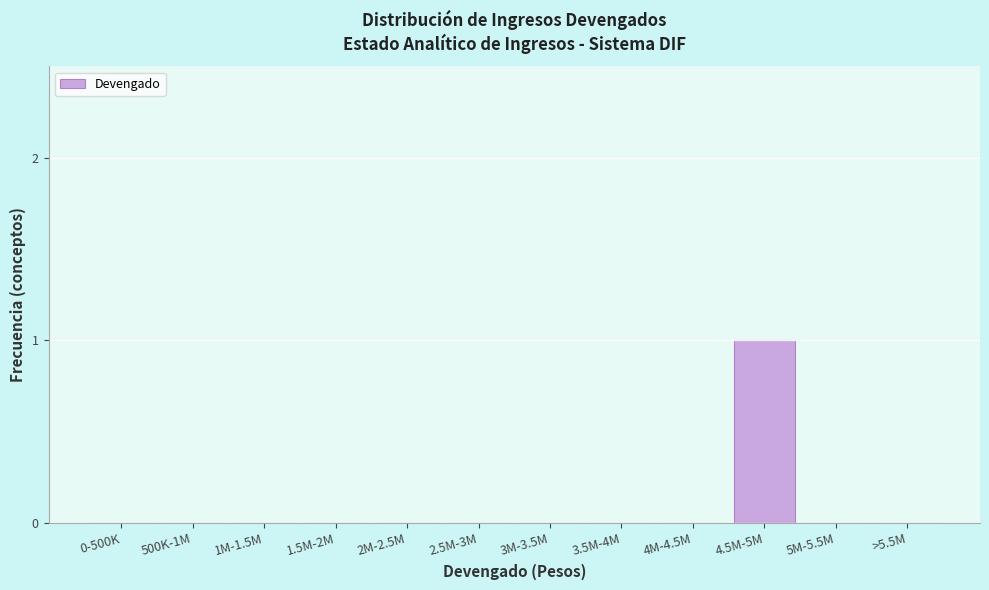

Reading right to left, extract all data points from this chart.

>5.5M=0	5M-5.5M=0	4.5M-5M=1	4M-4.5M=0	3.5M-4M=0	3M-3.5M=0	2.5M-3M=0	2M-2.5M=0	1.5M-2M=0	1M-1.5M=0	500K-1M=0	0-500K=0